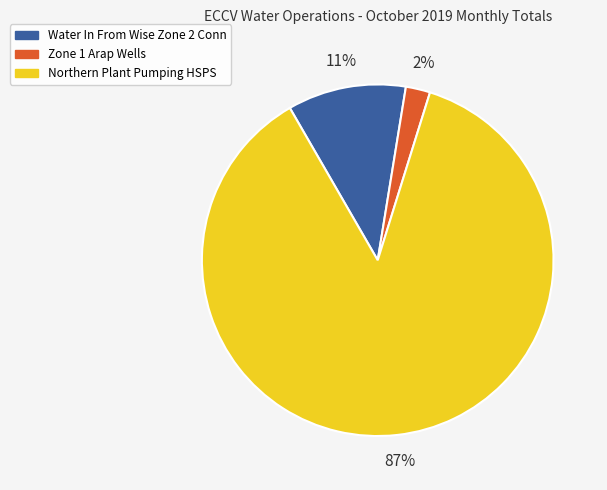

Which slice is the largest?

Northern Plant Pumping HSPS